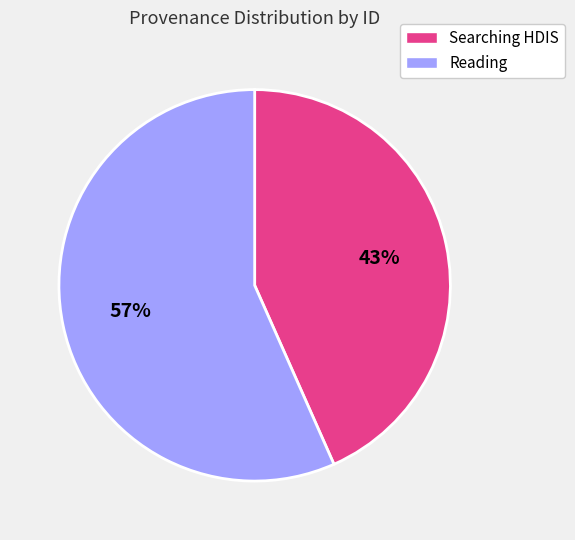

Between Searching HDIS and Reading, which is larger?

Reading